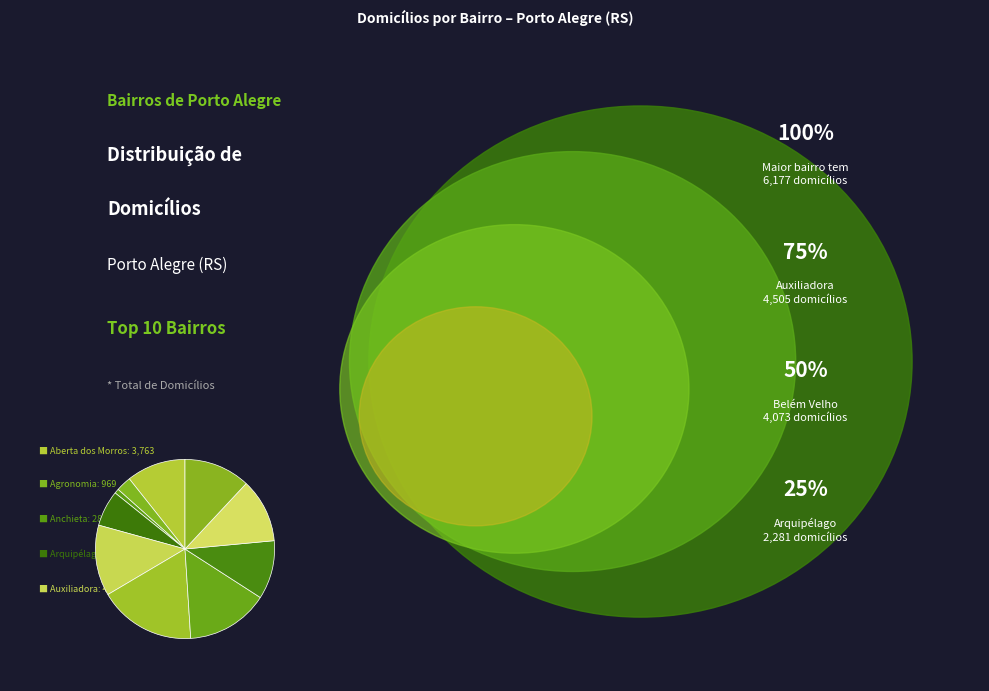

Count the number of slices in the pie.

10